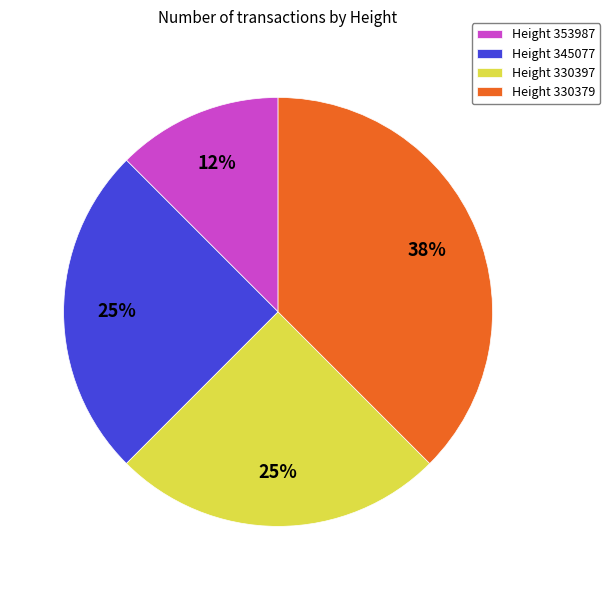

How many slices are in this pie chart?

4